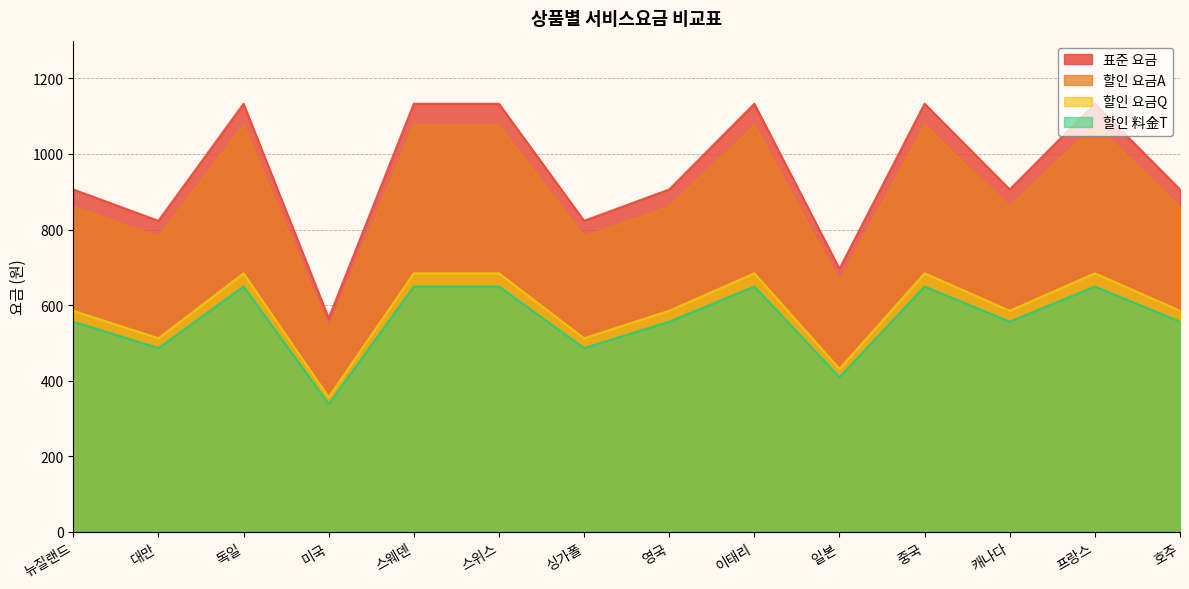

Is it true that 할인 料金T equals 486 at 대만?

True